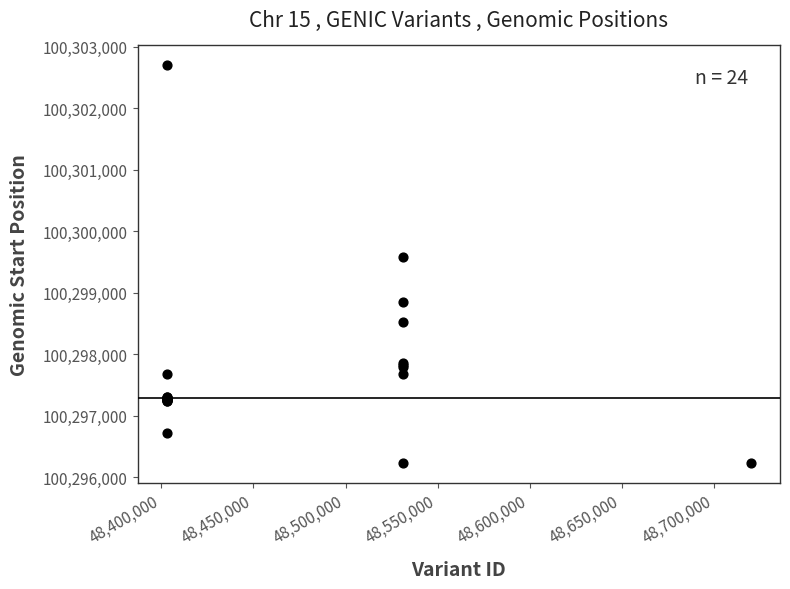

What Y value in the scatter plot is closest to 100299460?

100299585